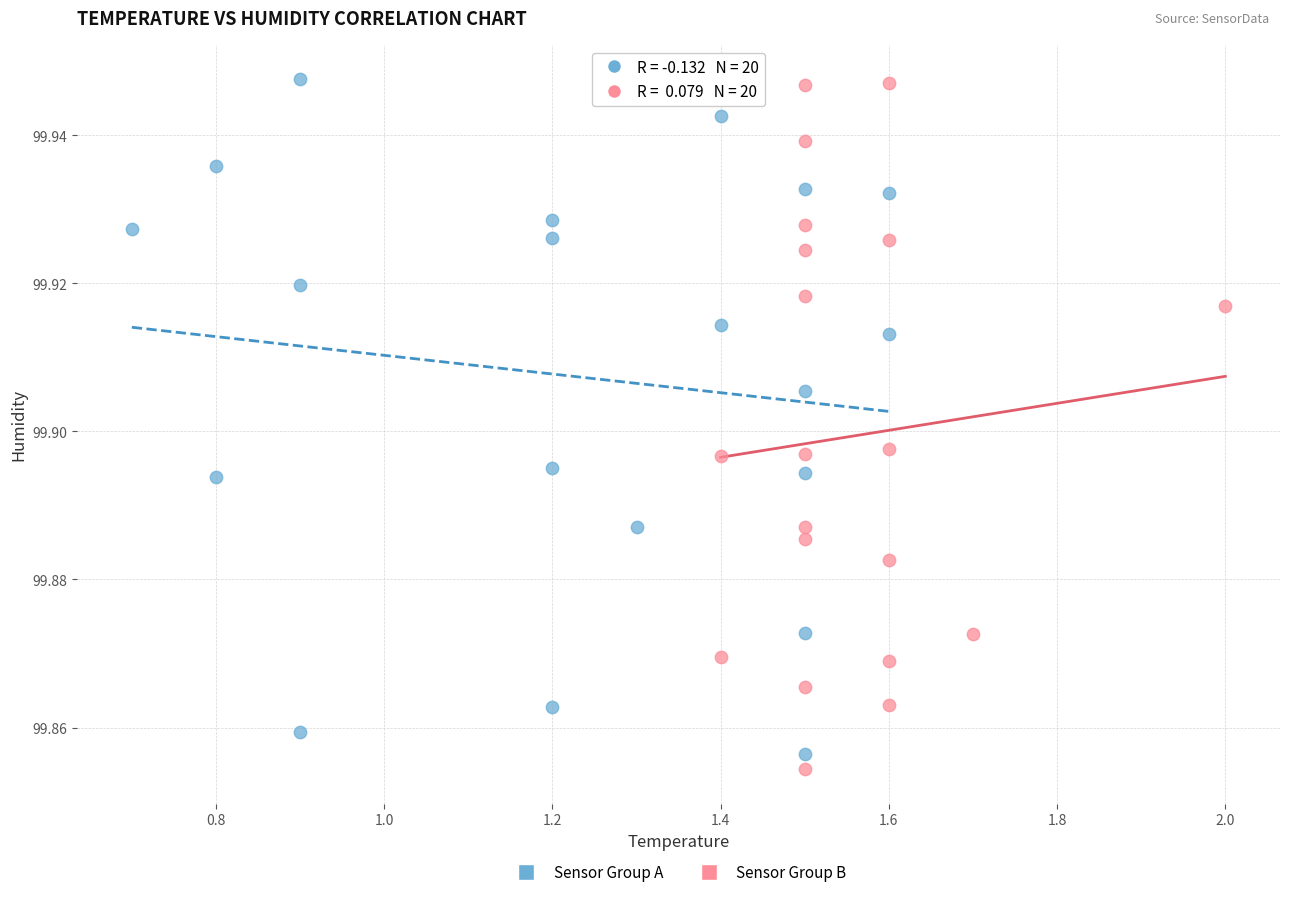

What are all the series names shown in the legend?

Sensor Group A, Sensor Group B